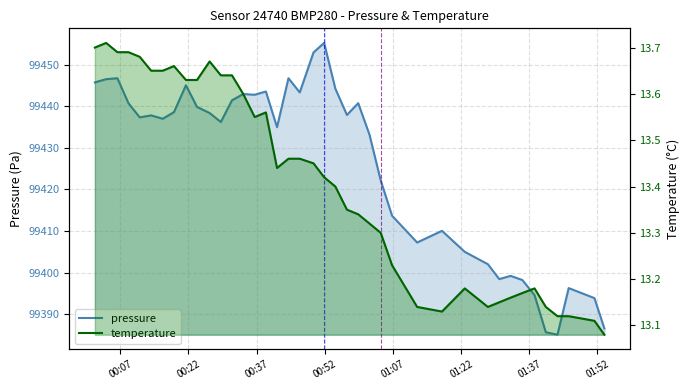

What is the value of the pressure point at the 4th from the left?

99440.7